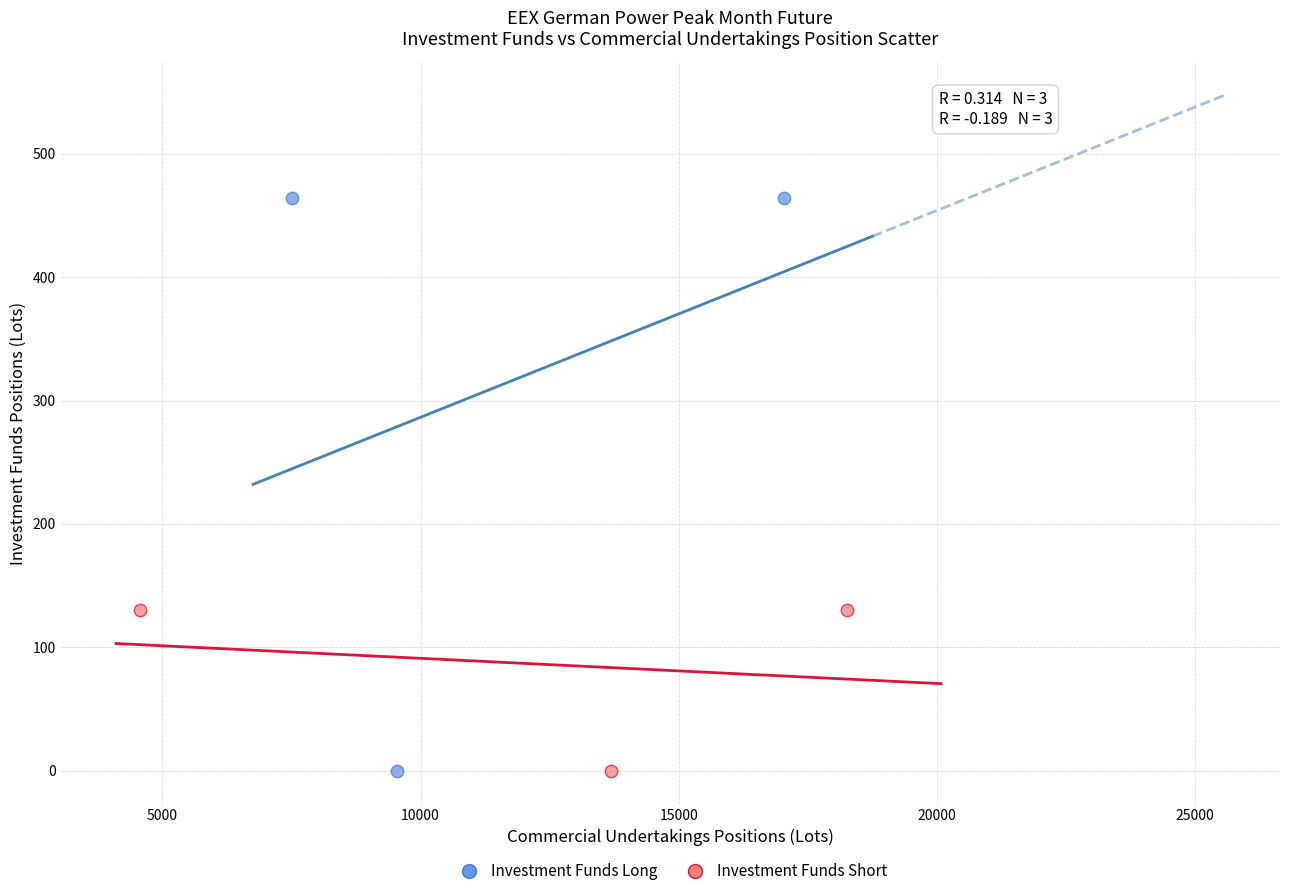

Which series has the largest Y range (max minus min)?

Investment Funds Long